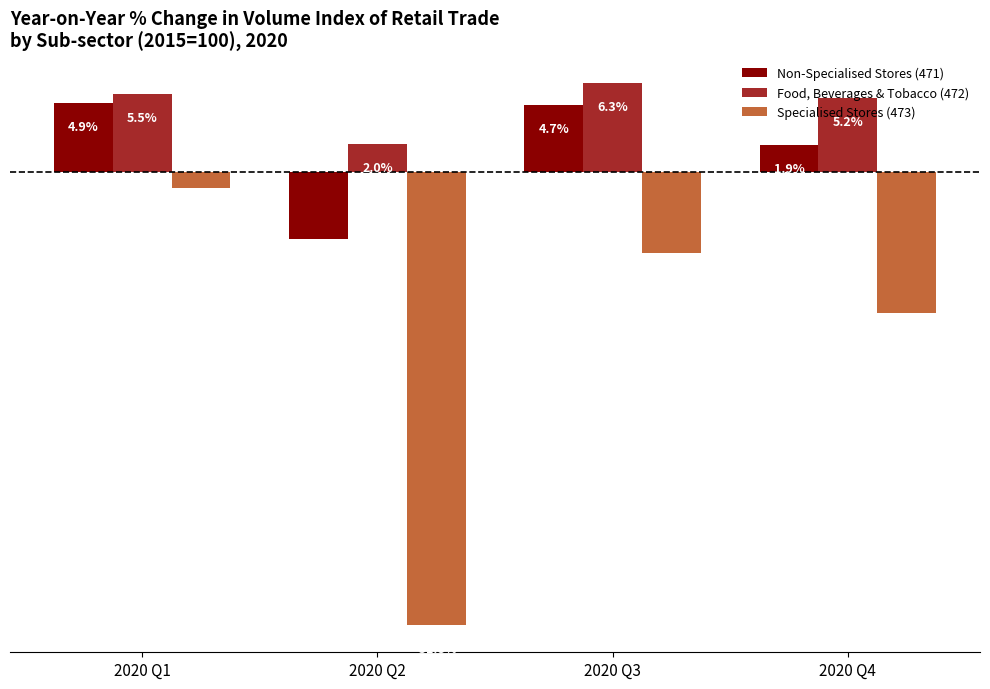

At which label does Food, Beverages & Tobacco (472) first exceed 5?

2020 Q1